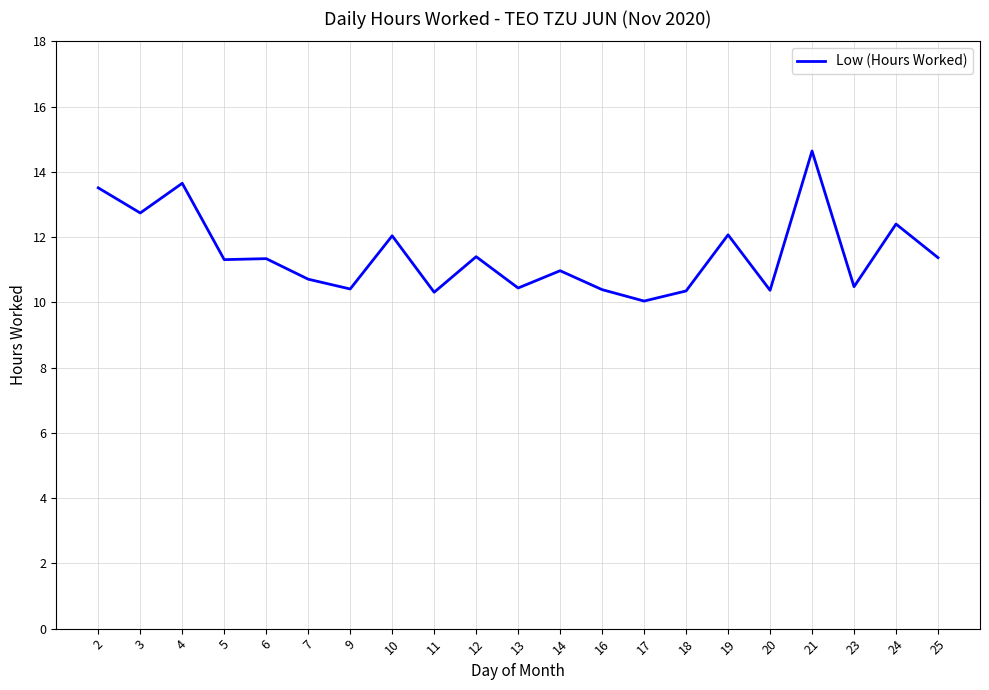

What is the change in value from 9 to 24?

+2.0